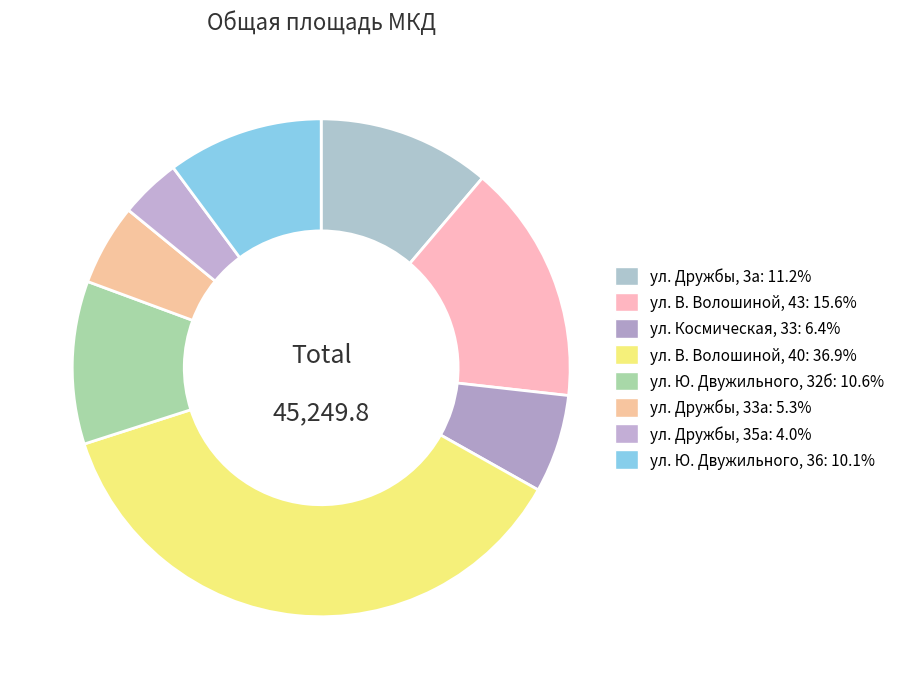

To the nearest percent, what is the difference between the largest and smallest slice percentages?

33%